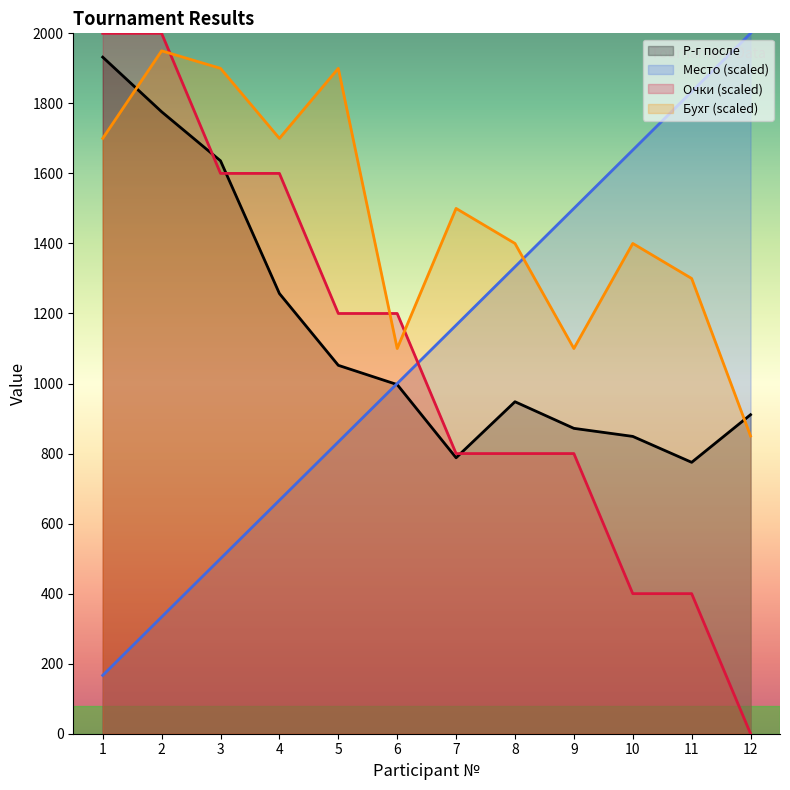

Count the number of data series in this chart.

4